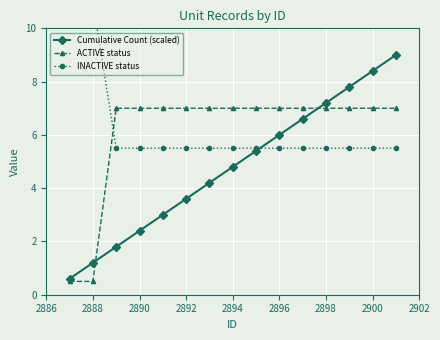

True or false: Cumulative Count (scaled) has more than 2 interior local peaks.

False